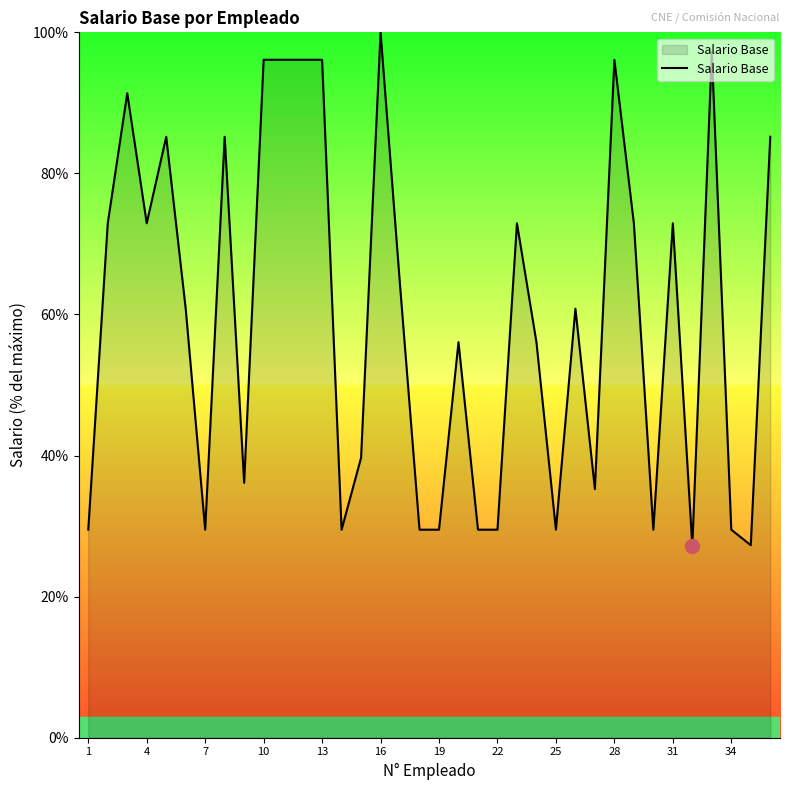

What is the greatest value displayed?

100.0